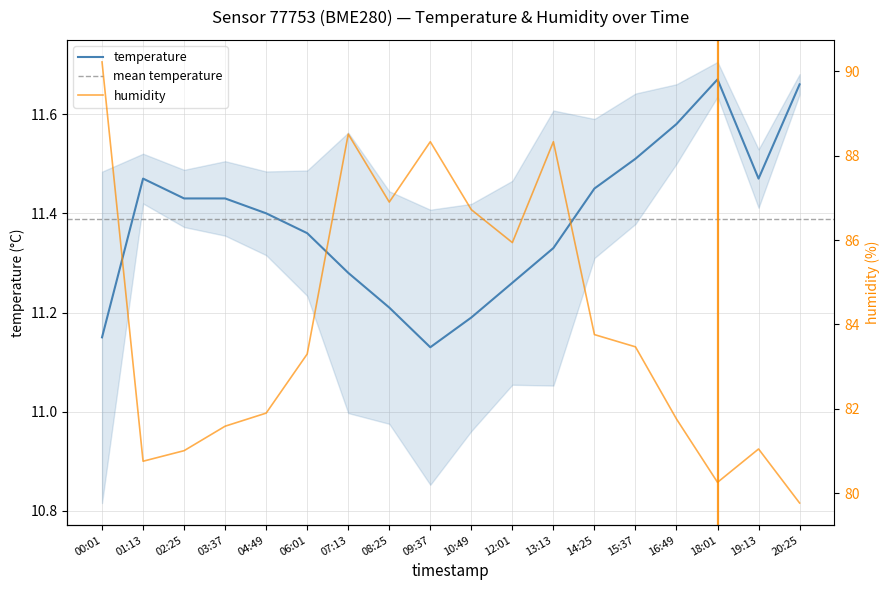

Rank the series by their maximum value, from lowest to highest.

temperature, humidity